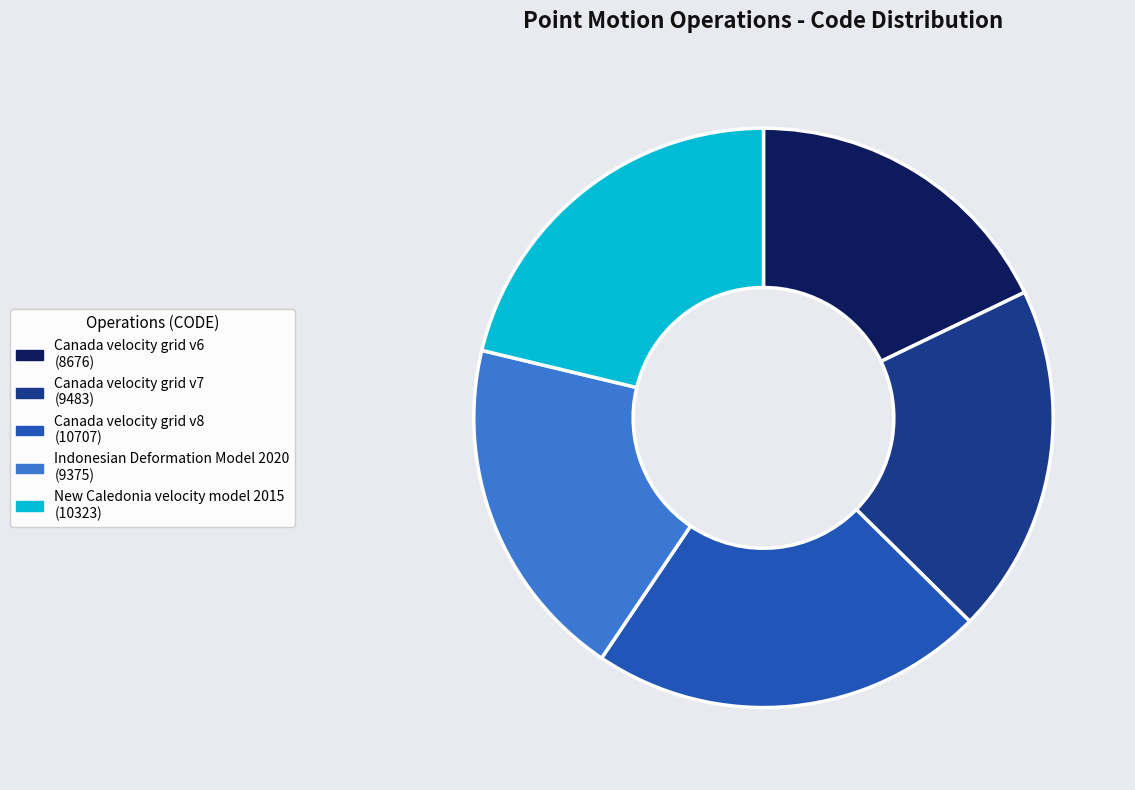

Do Indonesian Deformation Model 2020 (9375) and Canada velocity grid v8 (10707) together represent more than half of the pie?

No